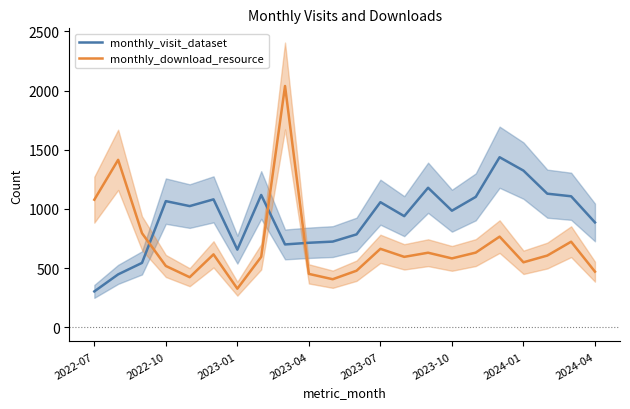

Rank the series by their maximum value, from lowest to highest.

monthly_visit_dataset, monthly_download_resource